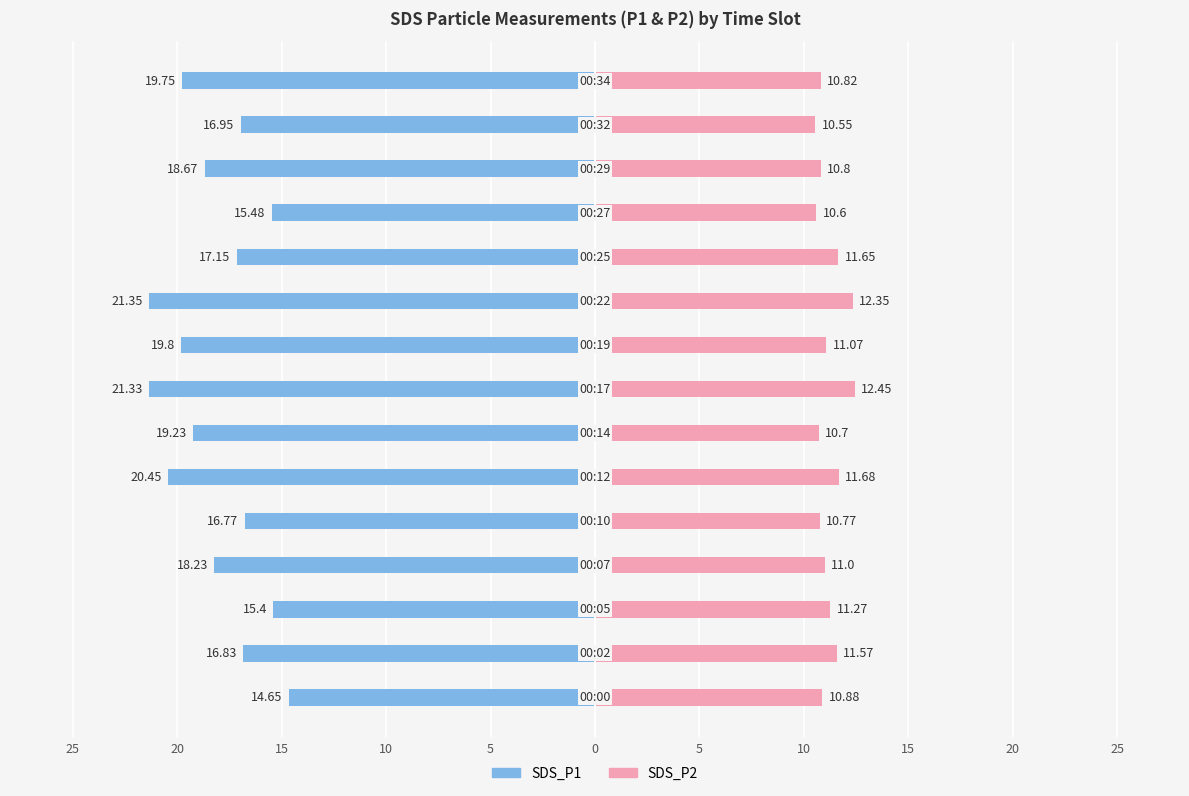

How many values in the SDS_P1 series exceed -18?

7